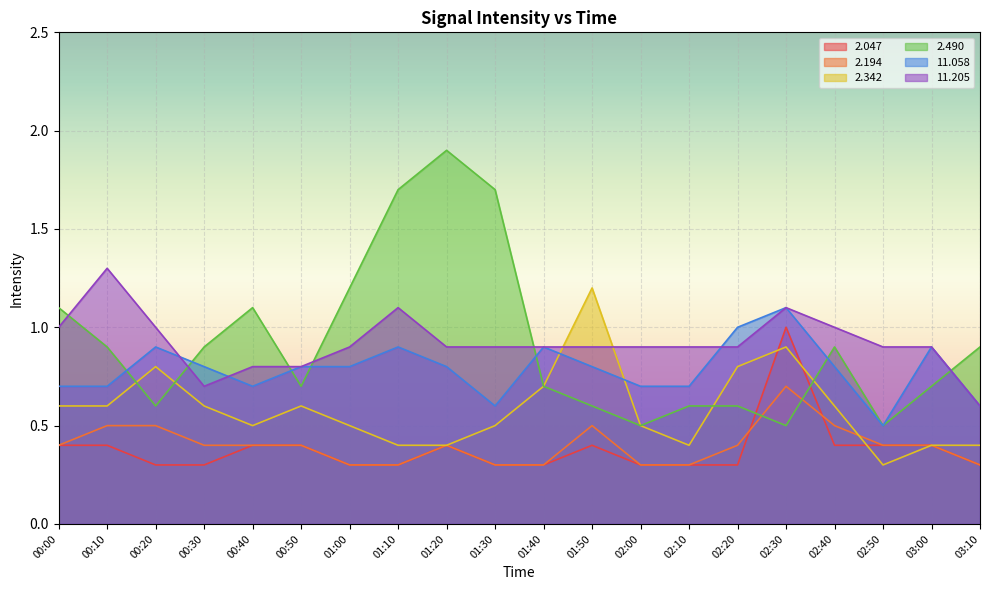

In  11.058, how many points are lower than both neighbors (excluding endpoints)?

3